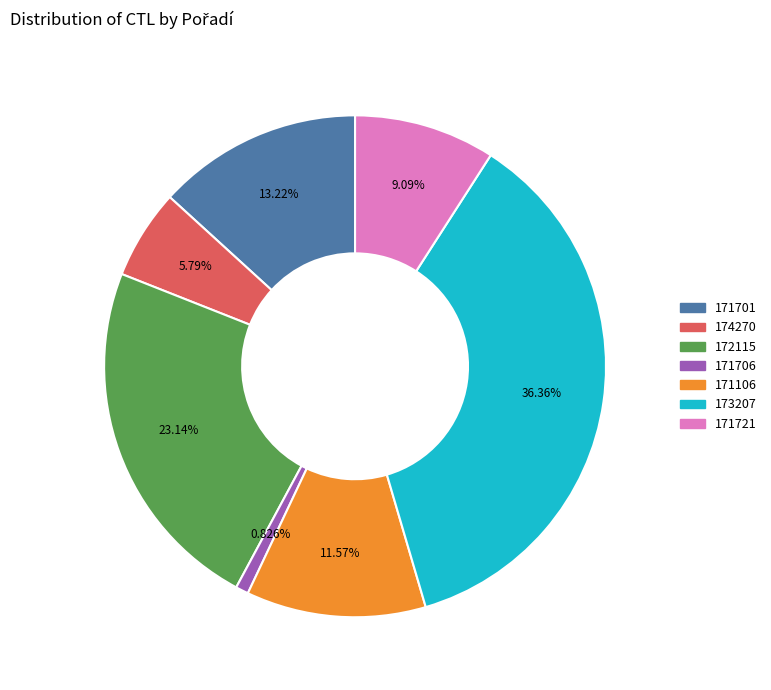

To the nearest percent, what is the difference between the largest and smallest slice percentages?

36%